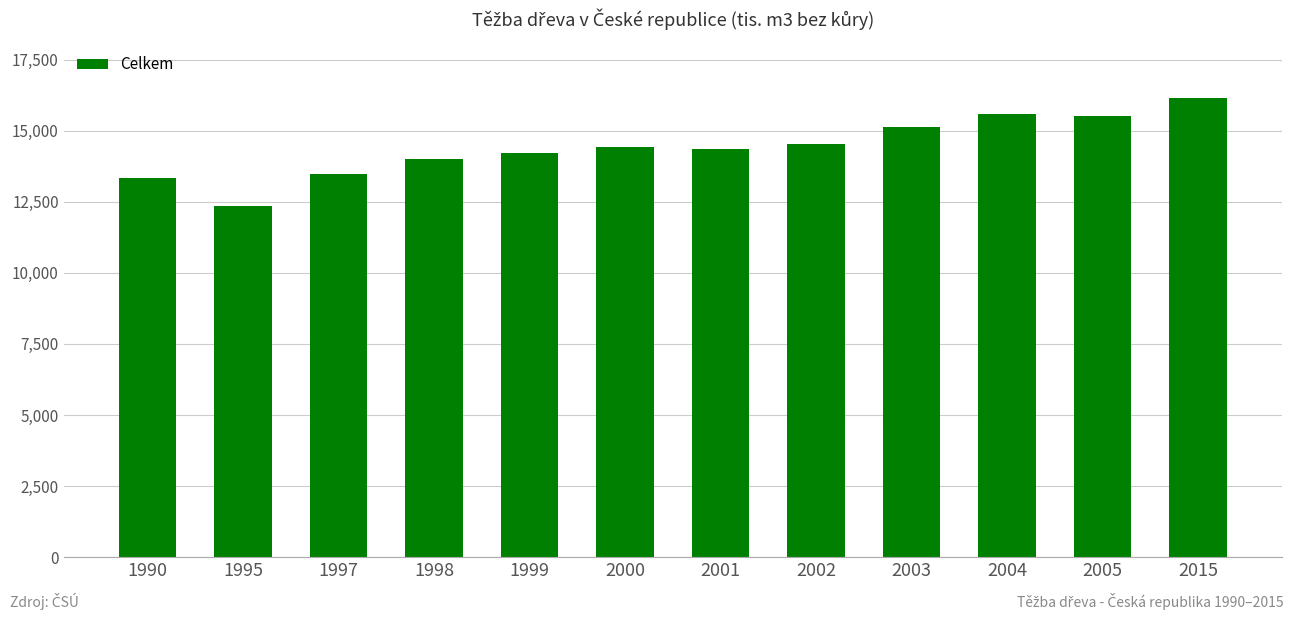

The chart shows a value of 3036.1 at 2001. True or false?

False